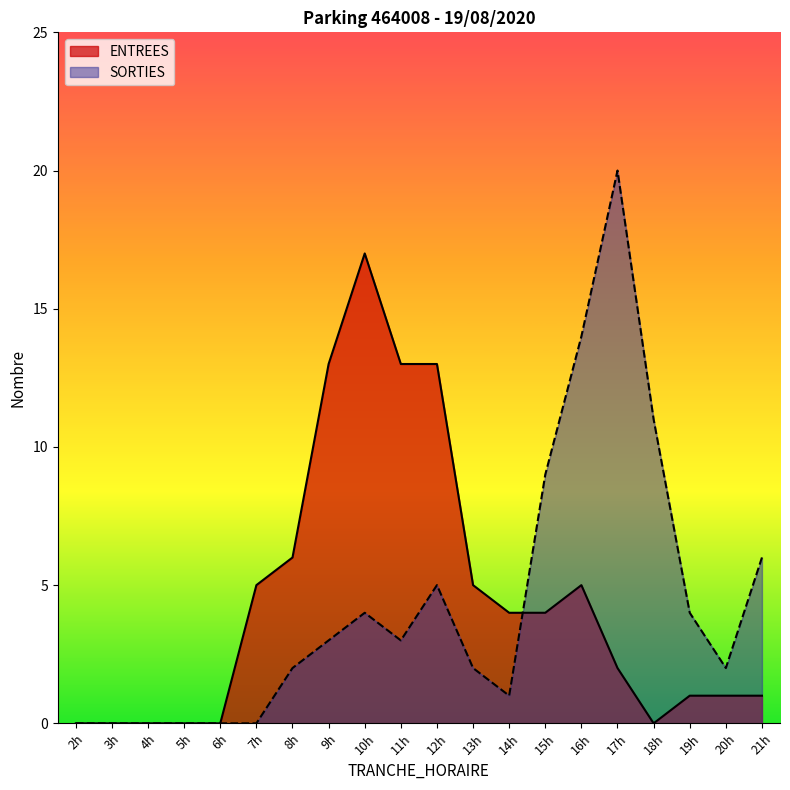

What value does the SORTIES series have at 18h?

11